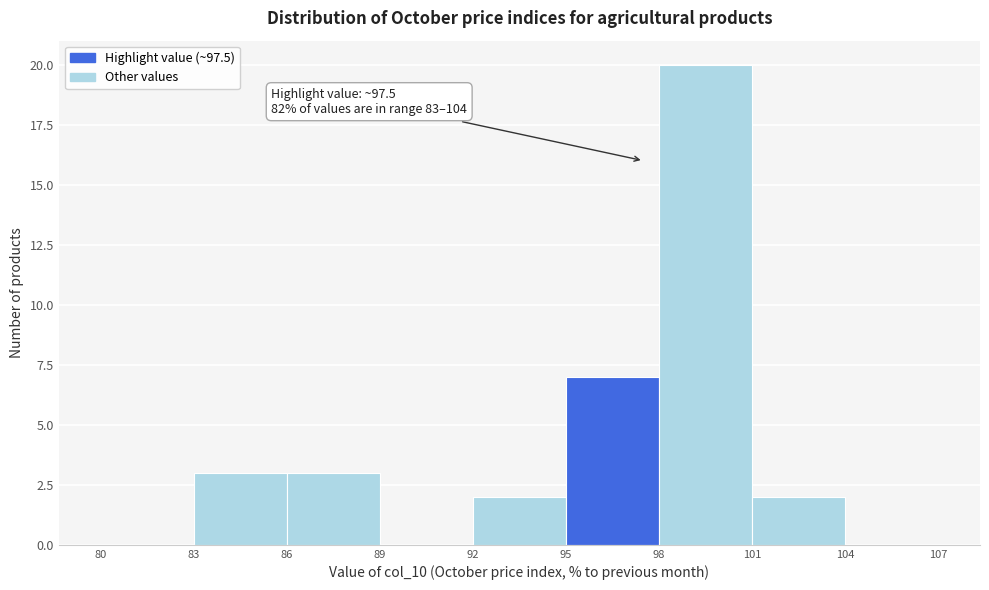

Over which range of the x-axis is the bar tallest?

98 to 101